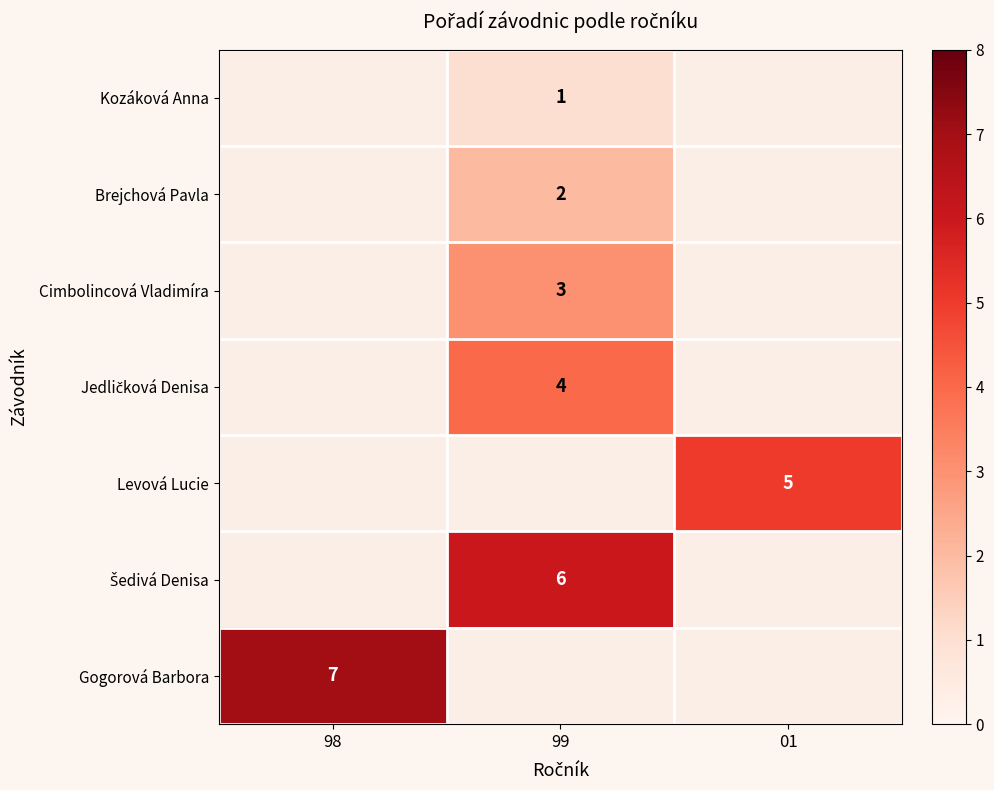

True or false: Levová Lucie has a value of 7.1 at 01.

False